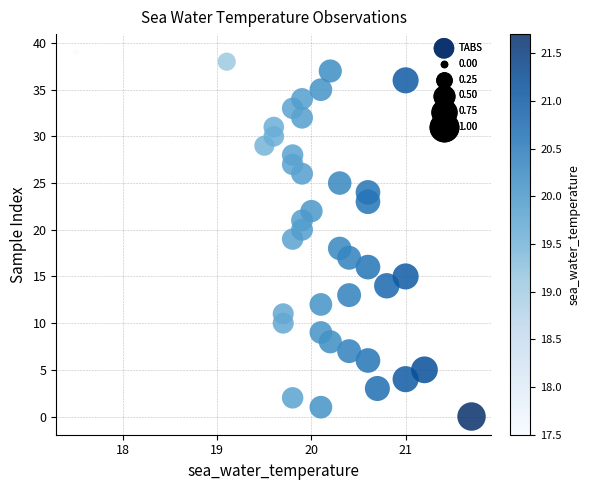

What is the range of Y values (max minus min)?

39